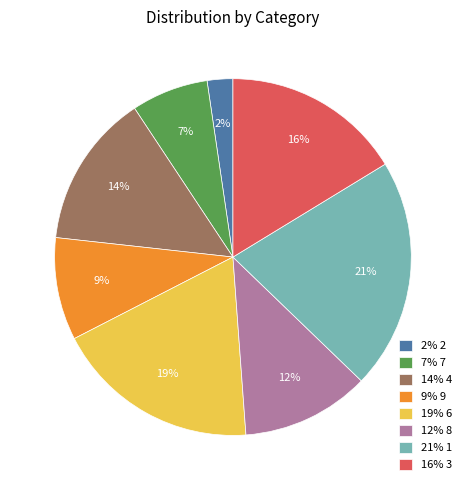

Approximately how many times larger is the value at 16% 3 compared to 7% 7?

2.3